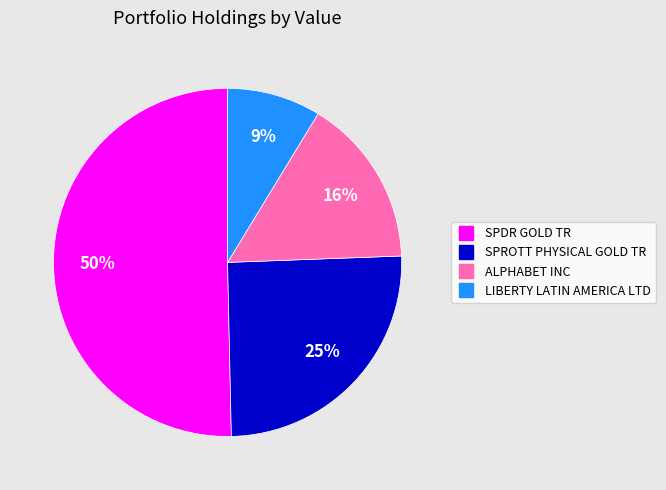

Which has a higher value, SPROTT PHYSICAL GOLD TR or LIBERTY LATIN AMERICA LTD?

SPROTT PHYSICAL GOLD TR